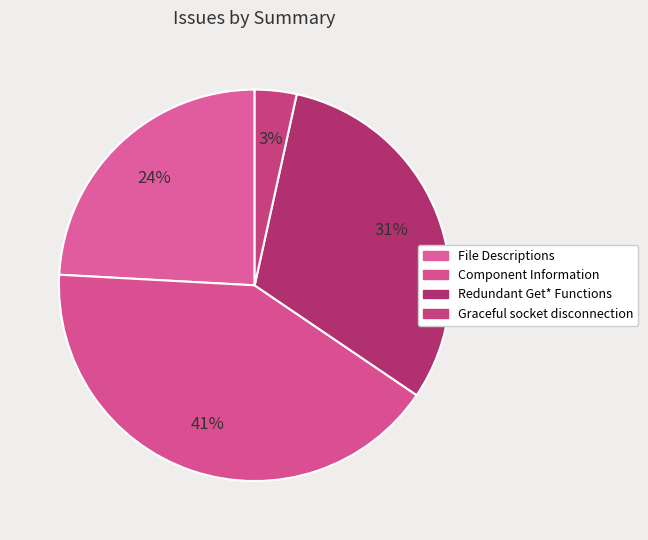

To the nearest percent, what portion does Redundant Get* Functions represent?

31%